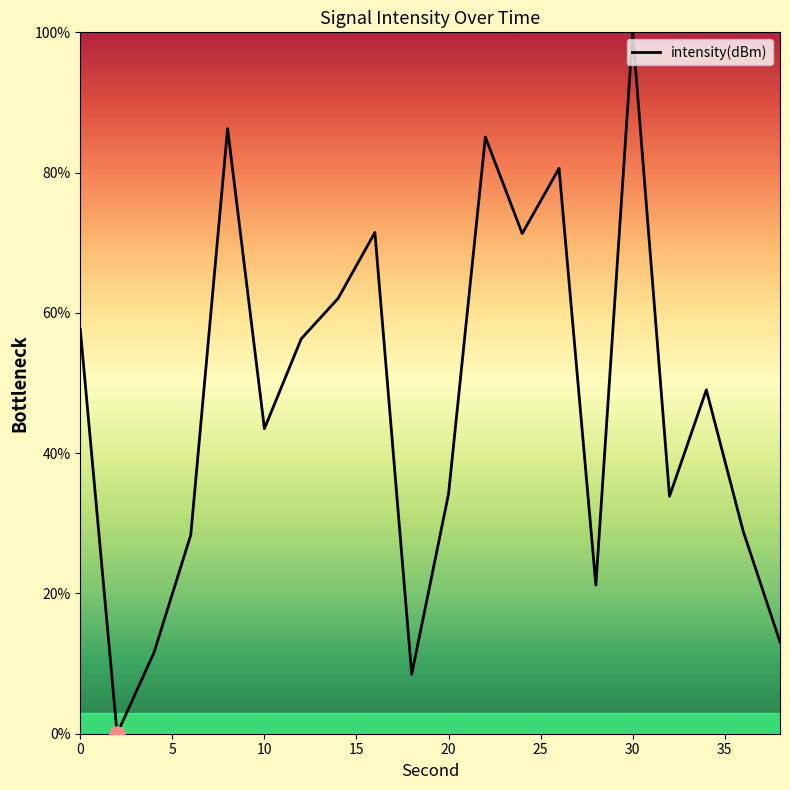

What is the greatest value displayed?

100.0